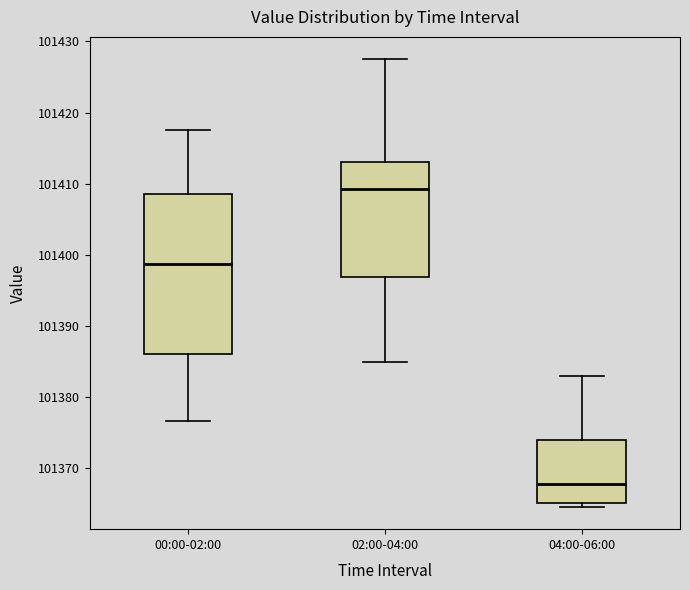

Where is the upper edge of the box for 02:00-04:00 on the y-axis? The values are not printed on the chart, so give them approximately, as read against the axis.

101413